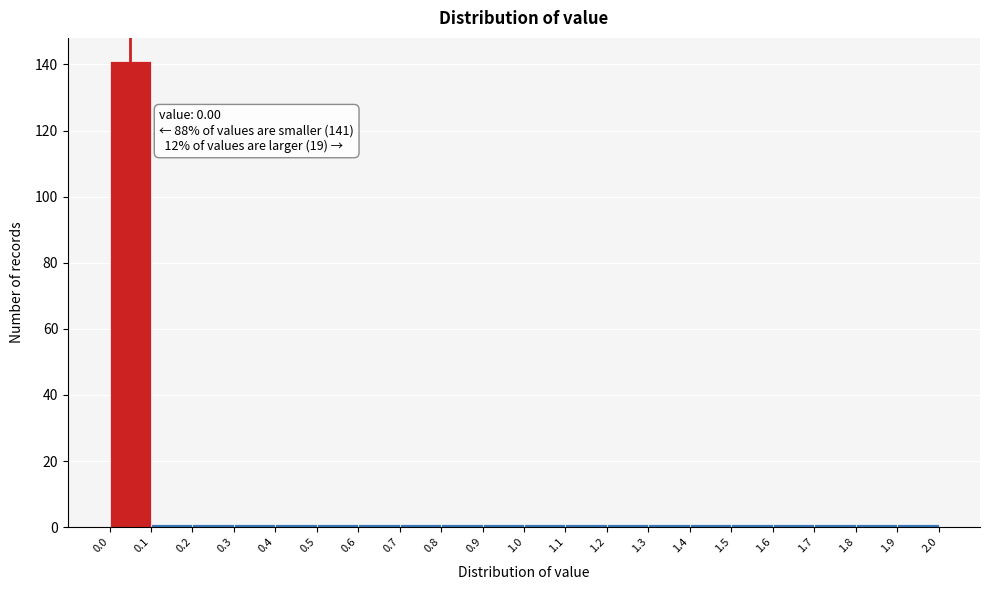

Over which range of the x-axis is the bar tallest?

0.0 to 0.1